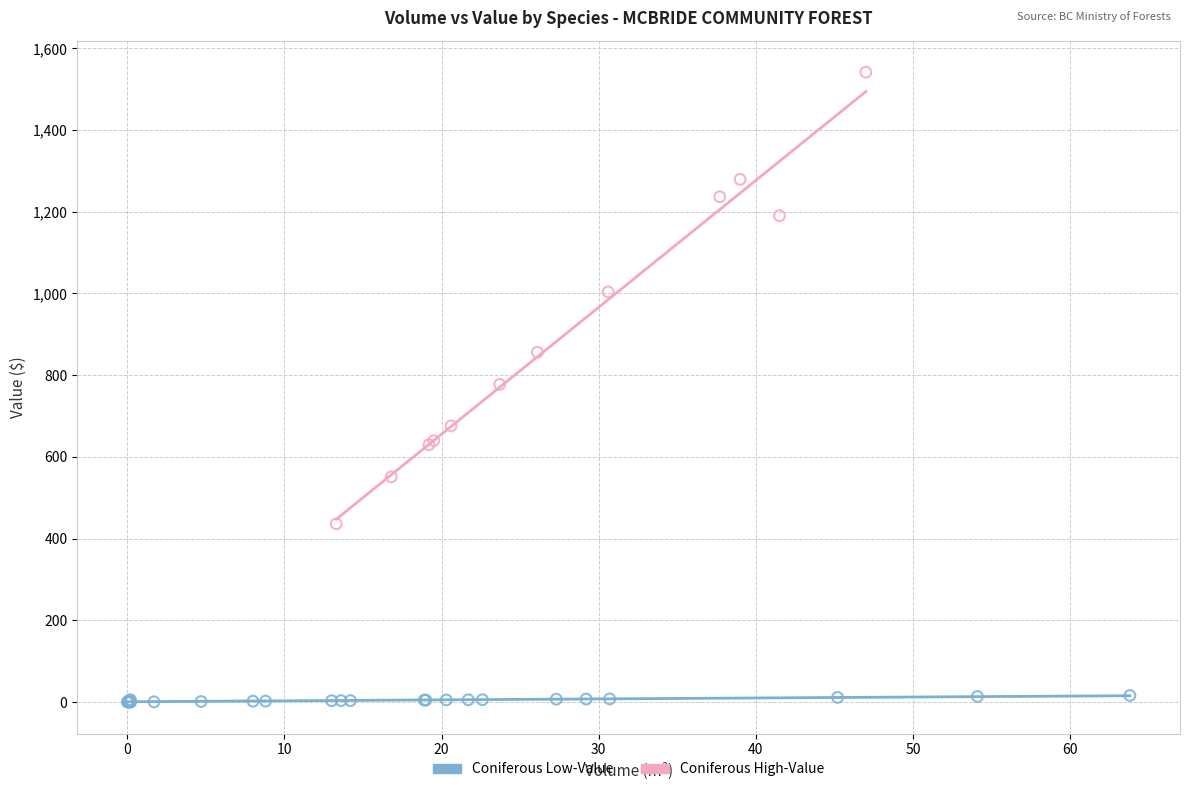

What are all the series names shown in the legend?

Coniferous Low-Value, Coniferous High-Value